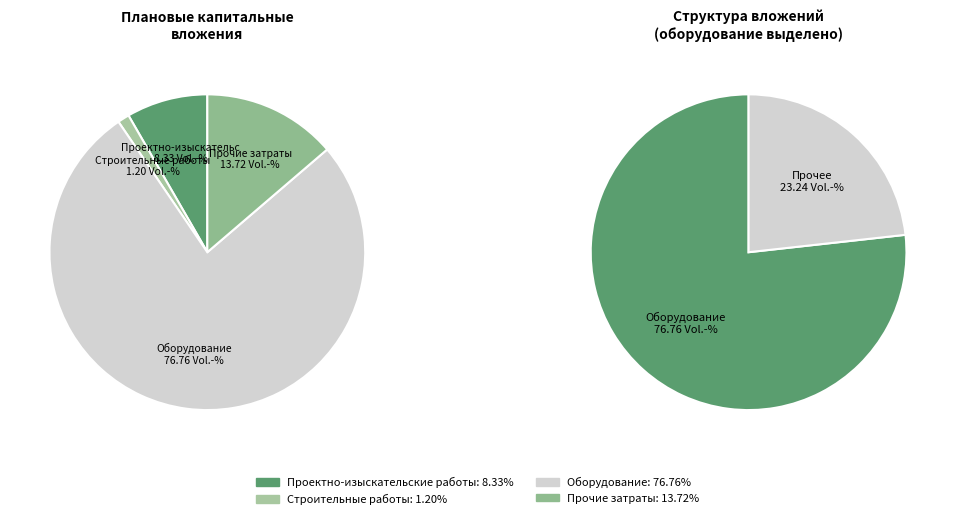

Which category has the biggest portion of the pie?

Оборудование